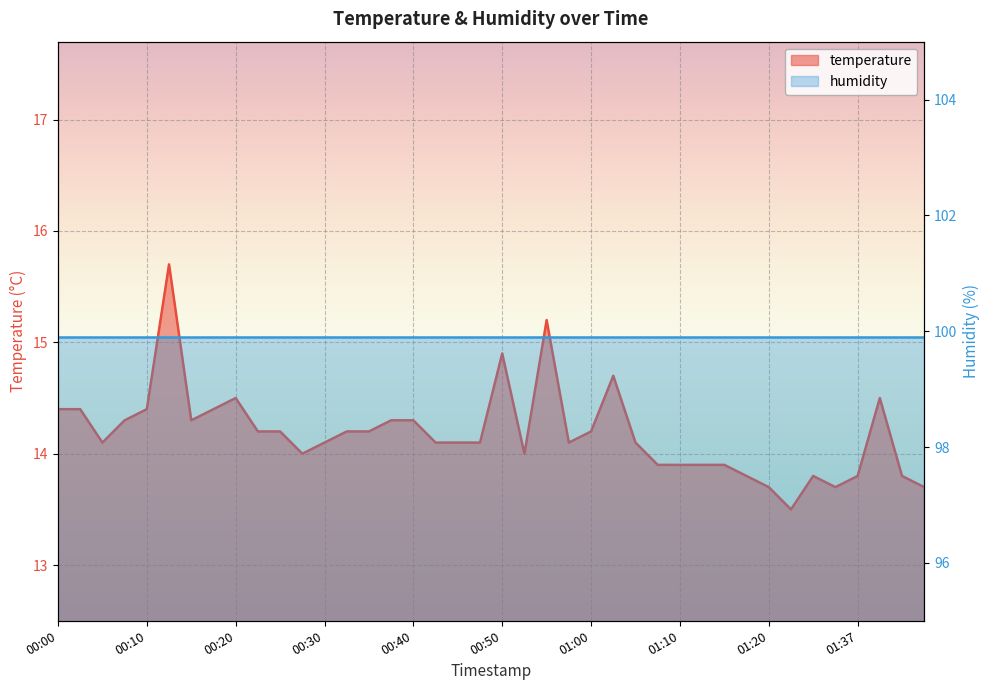

How many data points are less than 14?

12